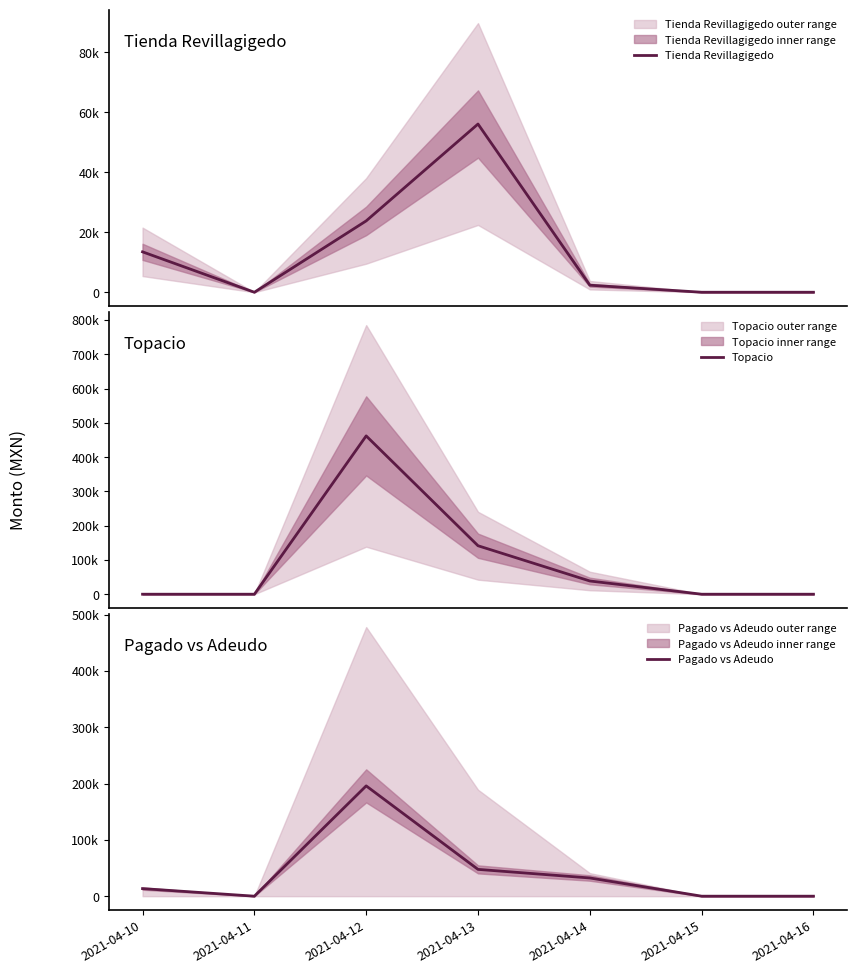

What is the sum of all Pagado vs Adeudo values?

289346